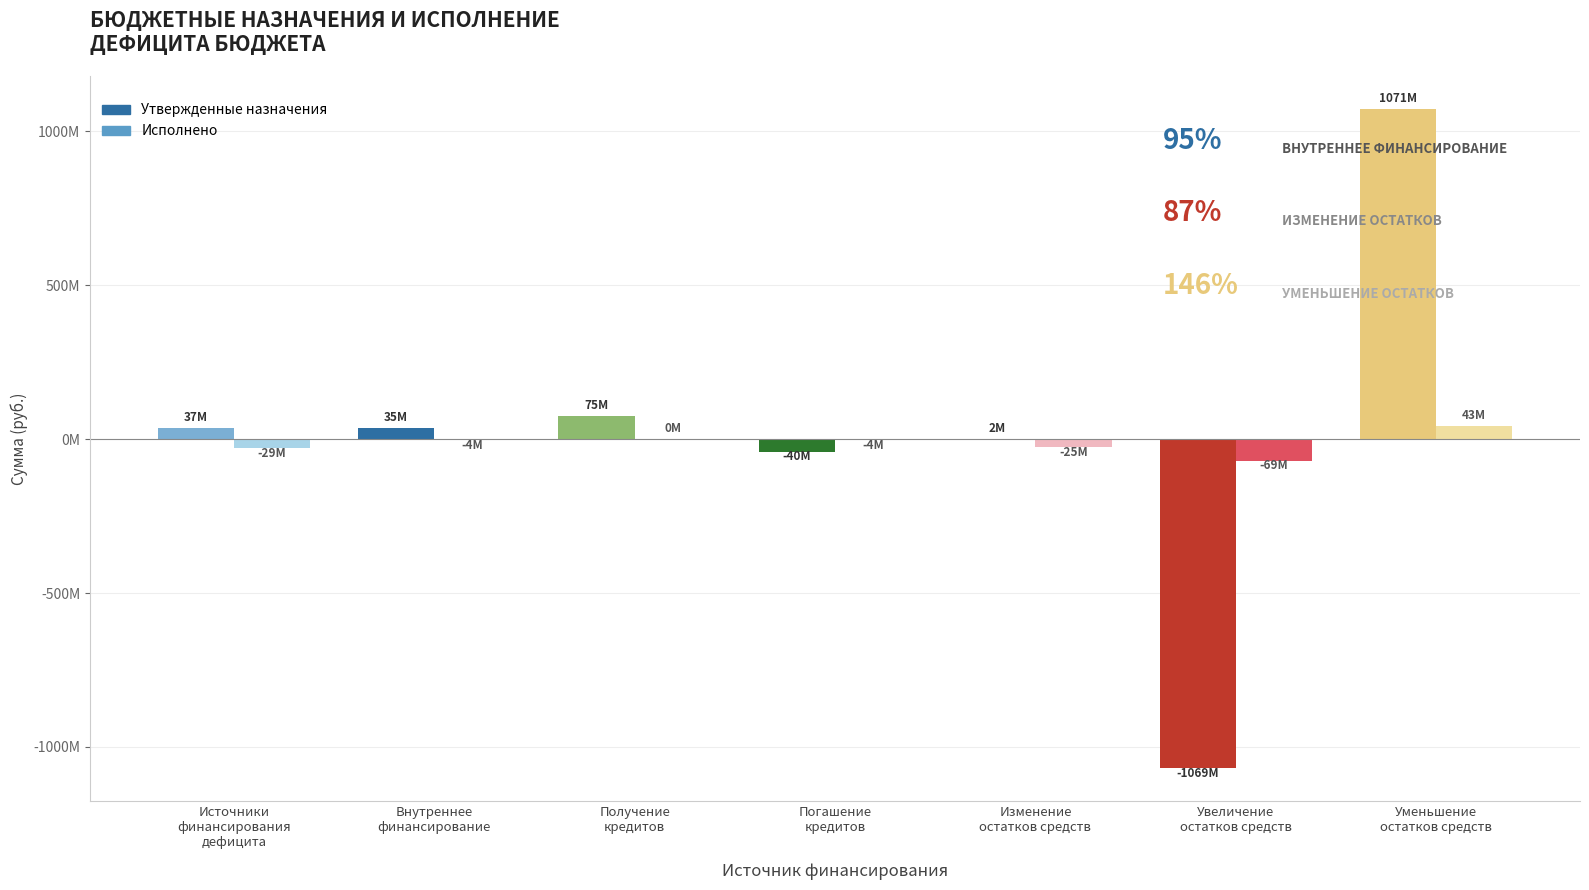

The value of Утвержденные назначения at Погашение
кредитов is -40252600.0. True or false?

True